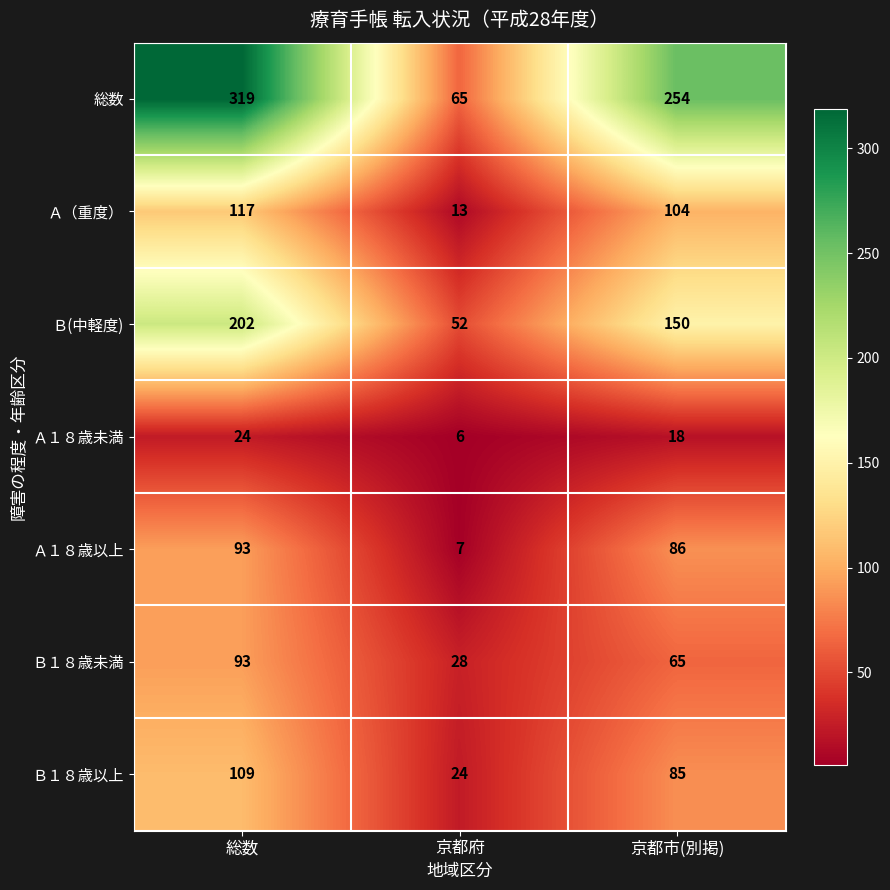

True or false: Ｂ１８歳以上 has a value of 85 at 京都市(別掲).

True